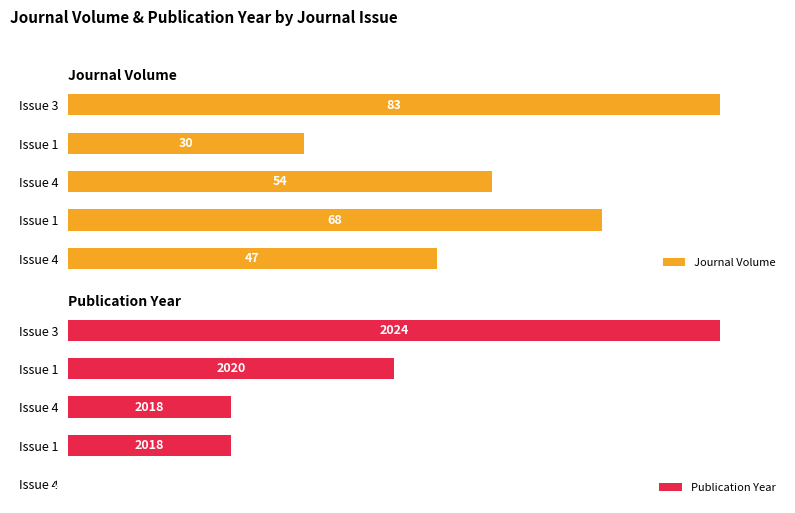

Is the value of Journal Volume at Issue 4 greater than the value of Publication Year at Issue 1?

Yes